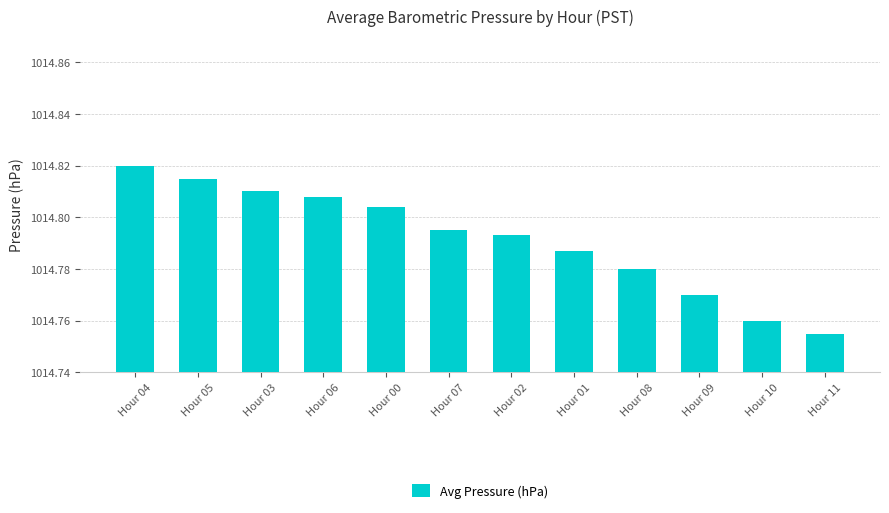

The value at Hour 01 is 1458.3. True or false?

False